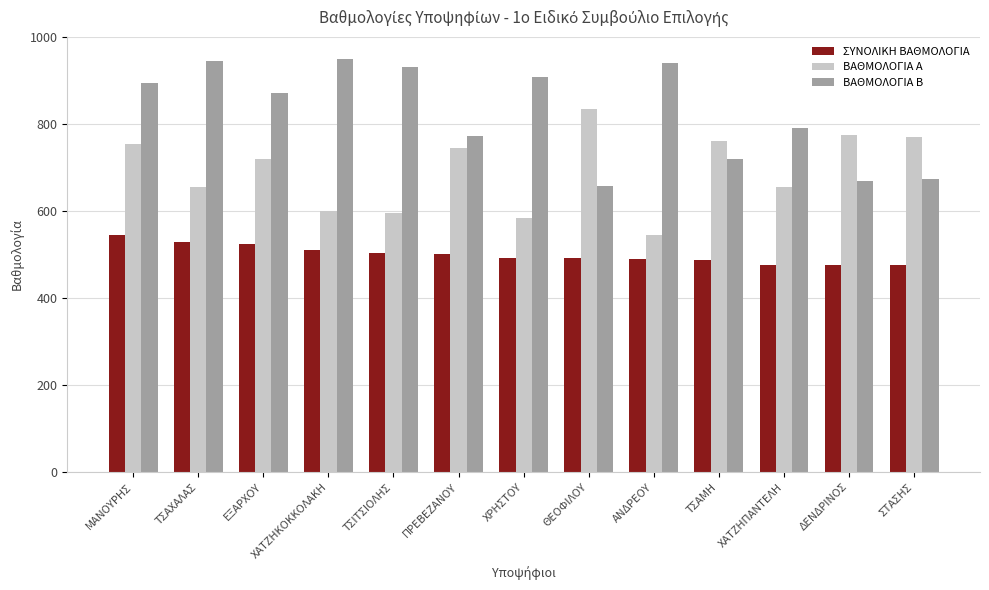

How many categories are shown in the chart?

13